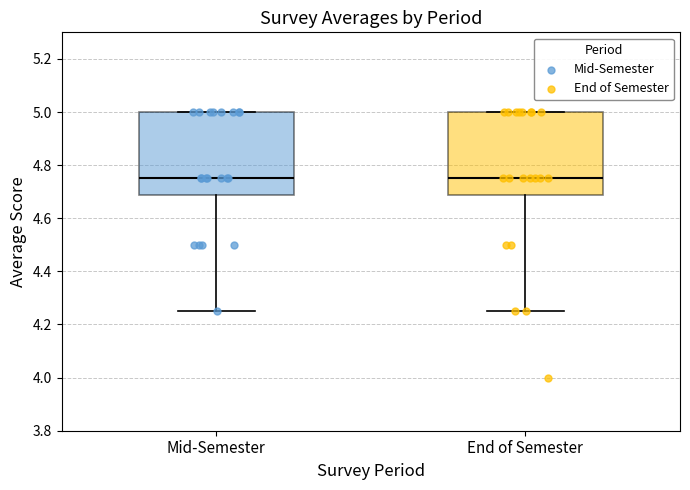

Where is the upper edge of the box for End of Semester on the y-axis? The values are not printed on the chart, so give them approximately, as read against the axis.

5.00